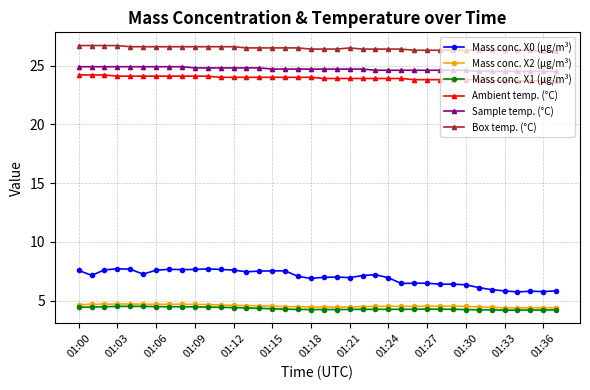

Which series has the largest range (max minus min)?

Mass conc. X0 (μg/m³)